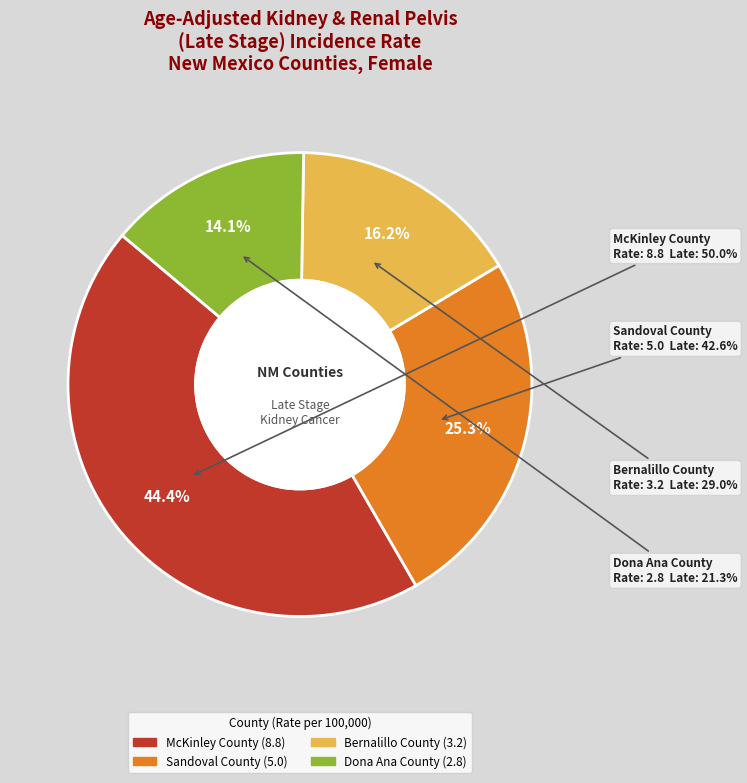

To the nearest percent, what is the difference between the largest and smallest slice percentages?

30%